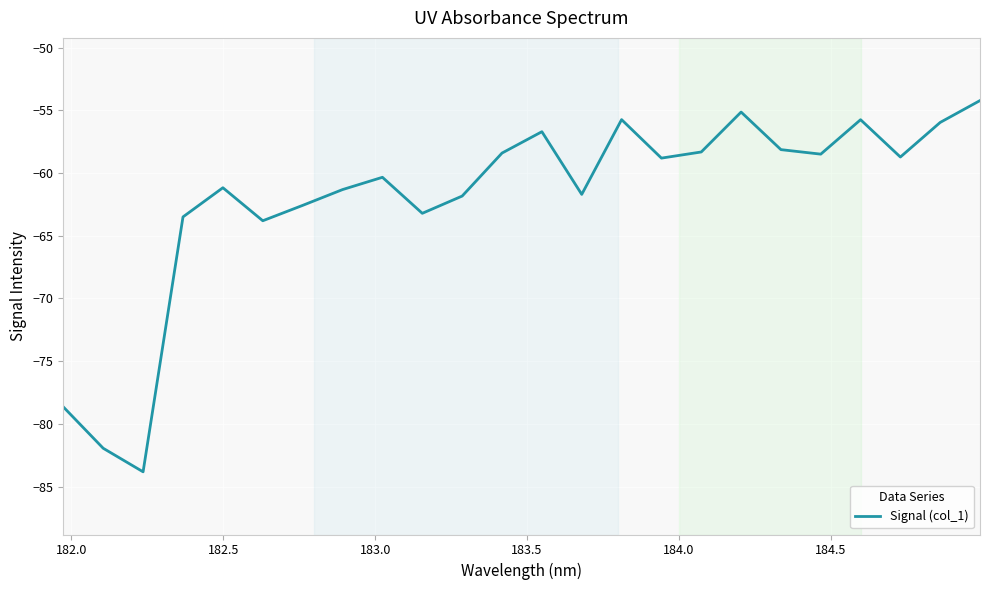

What is the difference between the maximum and minimum values?

29.6